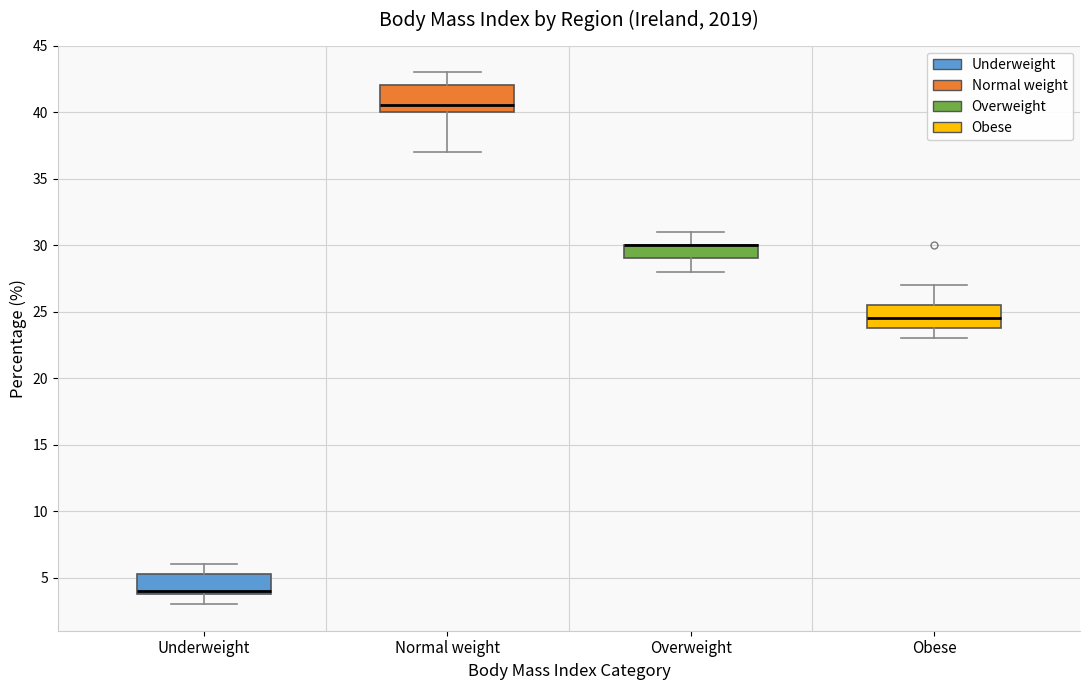

Where is the upper edge of the box for Normal weight on the y-axis? The values are not printed on the chart, so give them approximately, as read against the axis.

42.0